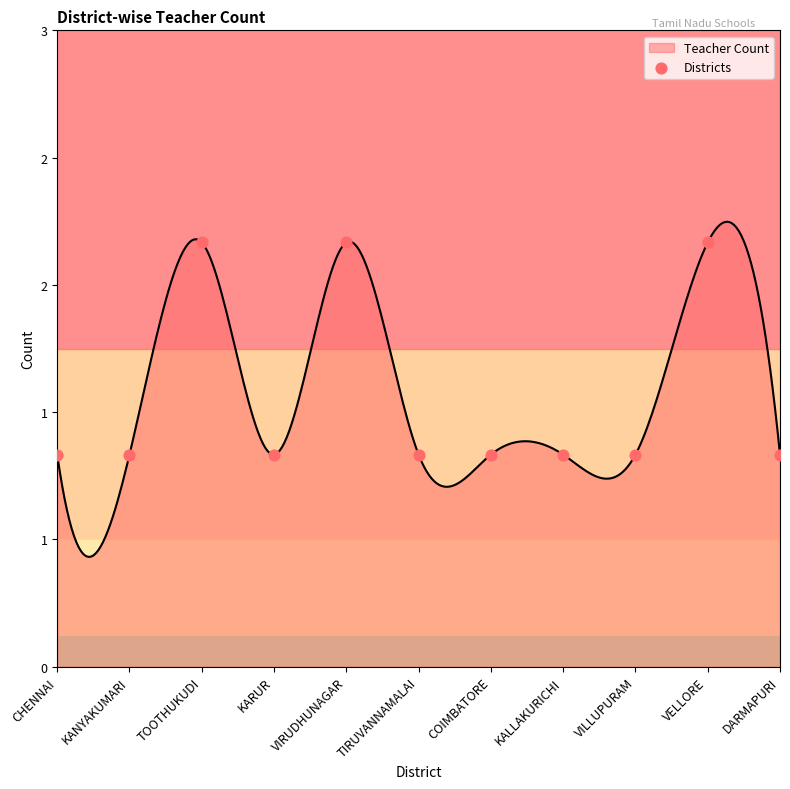

Approximately how many times larger is the value at CHENNAI compared to KANYAKUMARI?

1.0